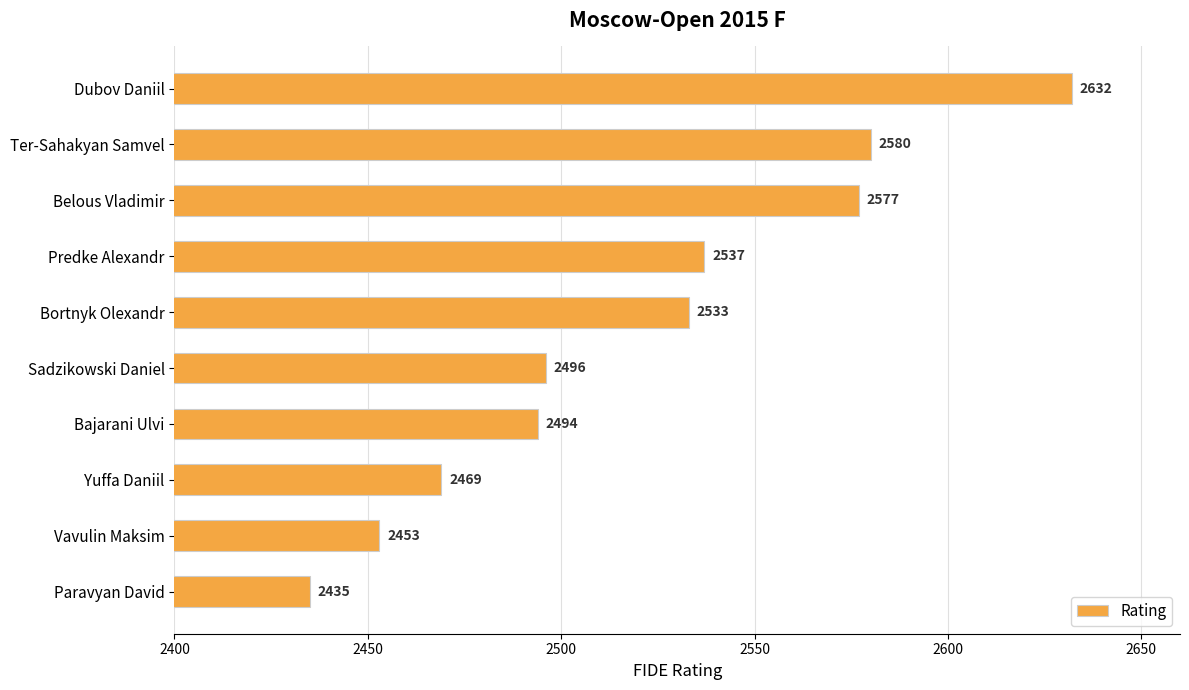

What position from the top is Predke Alexandr?

4